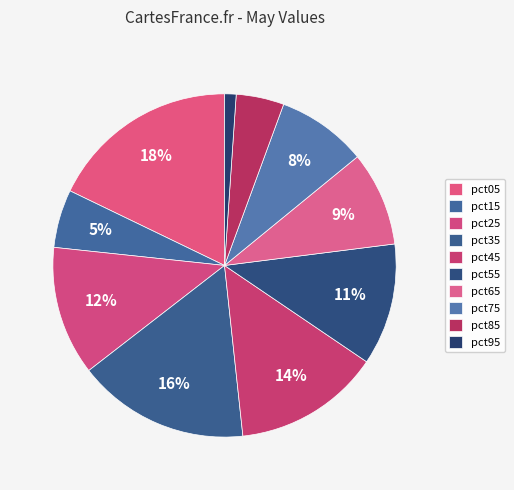

How many segments does this pie chart have?

10